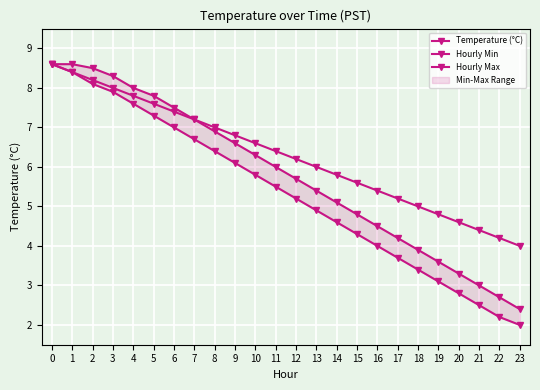

Reading left to right, what are all the values shown in this chart?

Temperature (°C): 0=8.6	1=8.4	2=8.2	3=8.0	4=7.8	5=7.6	6=7.4	7=7.2	8=7.0	9=6.8	10=6.6	11=6.4	12=6.2	13=6.0	14=5.8	15=5.6	16=5.4	17=5.2	18=5.0	19=4.8	20=4.6	21=4.4	22=4.2	23=4.0
Hourly Min: 0=8.6	1=8.4	2=8.1	3=7.9	4=7.6	5=7.3	6=7.0	7=6.7	8=6.4	9=6.1	10=5.8	11=5.5	12=5.2	13=4.9	14=4.6	15=4.3	16=4.0	17=3.7	18=3.4	19=3.1	20=2.8	21=2.5	22=2.2	23=2.0
Hourly Max: 0=8.6	1=8.6	2=8.5	3=8.3	4=8.0	5=7.8	6=7.5	7=7.2	8=6.9	9=6.6	10=6.3	11=6.0	12=5.7	13=5.4	14=5.1	15=4.8	16=4.5	17=4.2	18=3.9	19=3.6	20=3.3	21=3.0	22=2.7	23=2.4